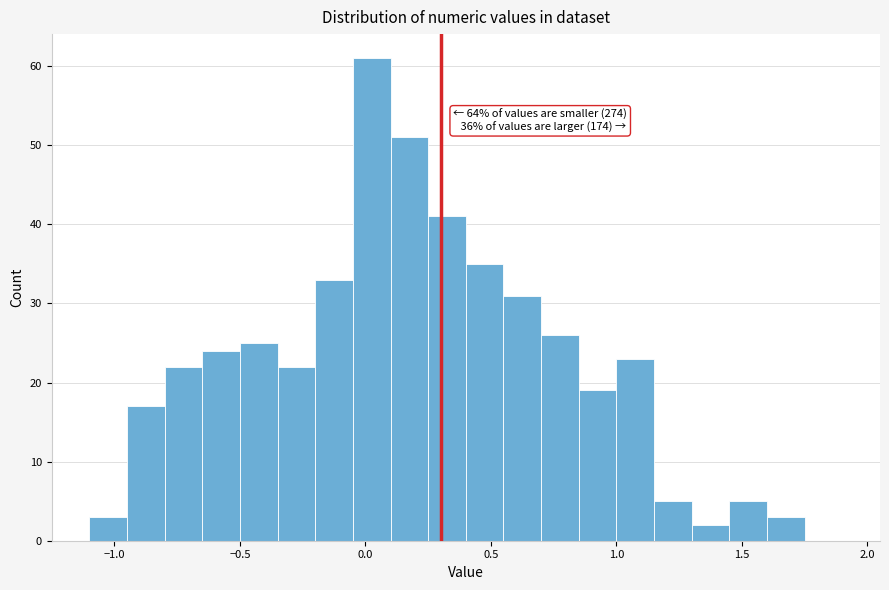

Around what value on the x-axis is the tallest bar? Give the approximate position of its centre, as read against the axis.

0.05